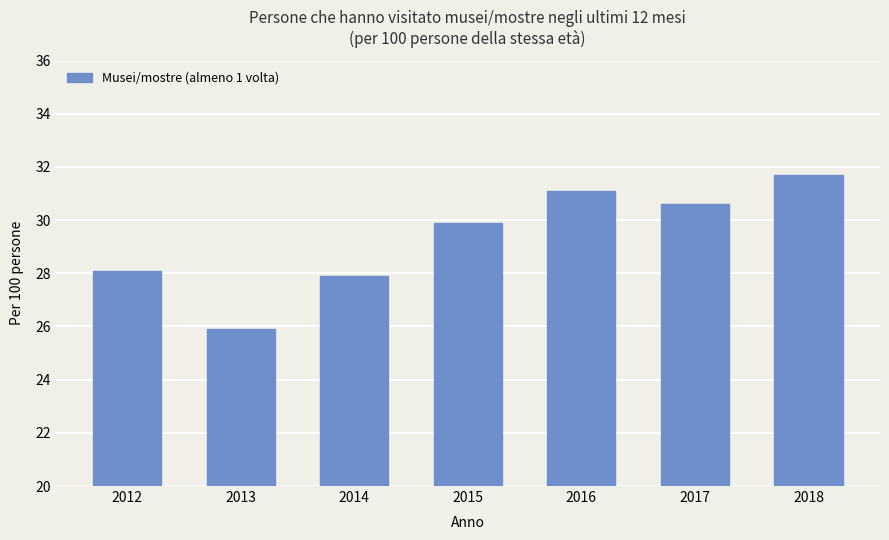

List the labels in order of value, smallest first.

2013, 2014, 2012, 2015, 2017, 2016, 2018